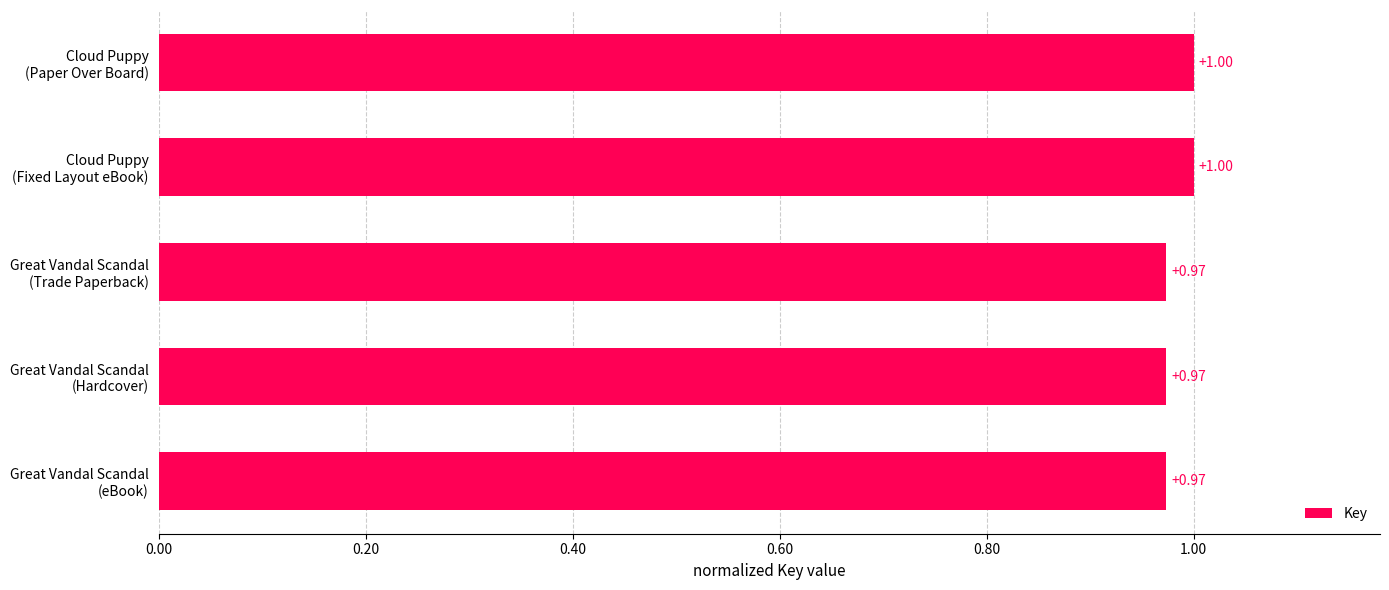

What is the average value?

1.0